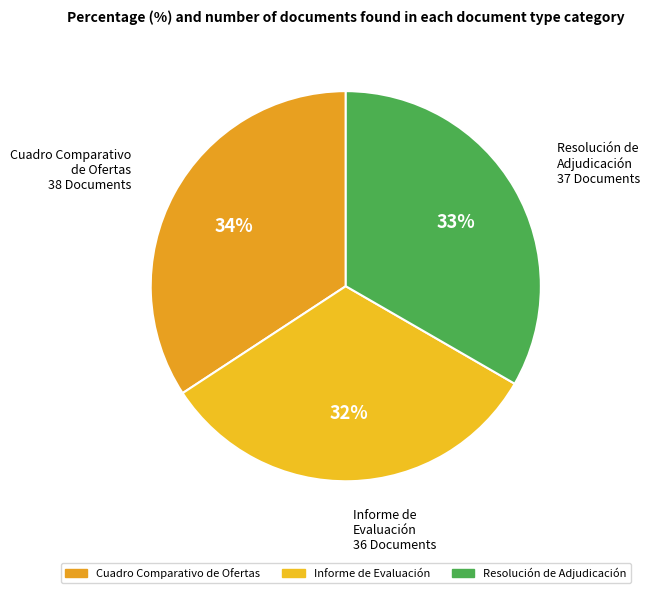

Rank the categories by value from highest to lowest.

Cuadro Comparativo de Ofertas, Resolución de Adjudicación, Informe de Evaluación